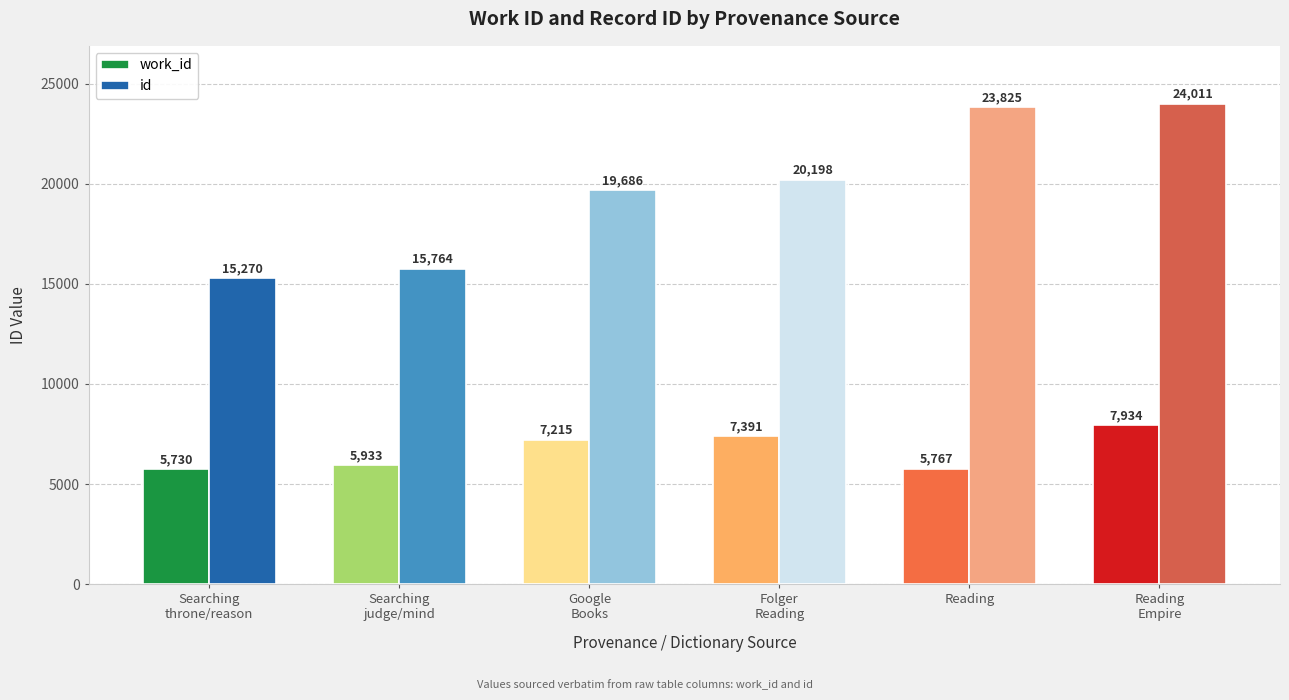

At how many categories does at least one series exceed 19859?

3